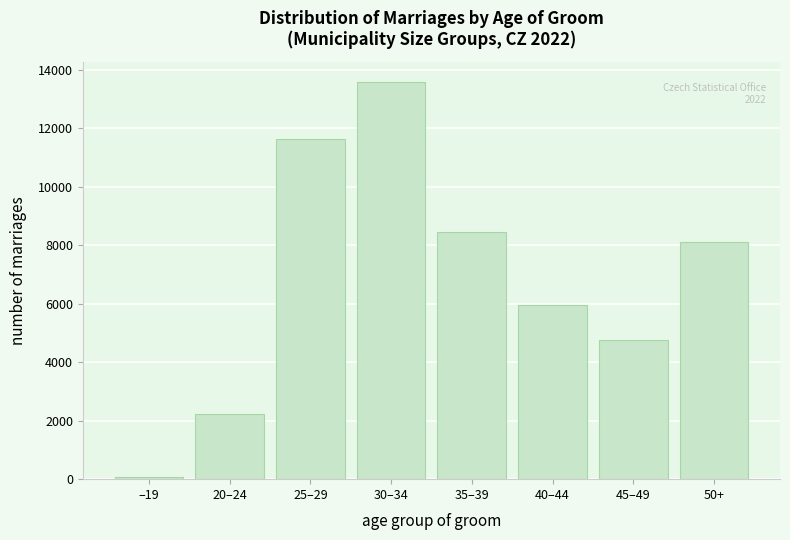

Reading left to right, list all the values displayed in this chart.

61	2240	11633	13589	8471	5967	4749	8110